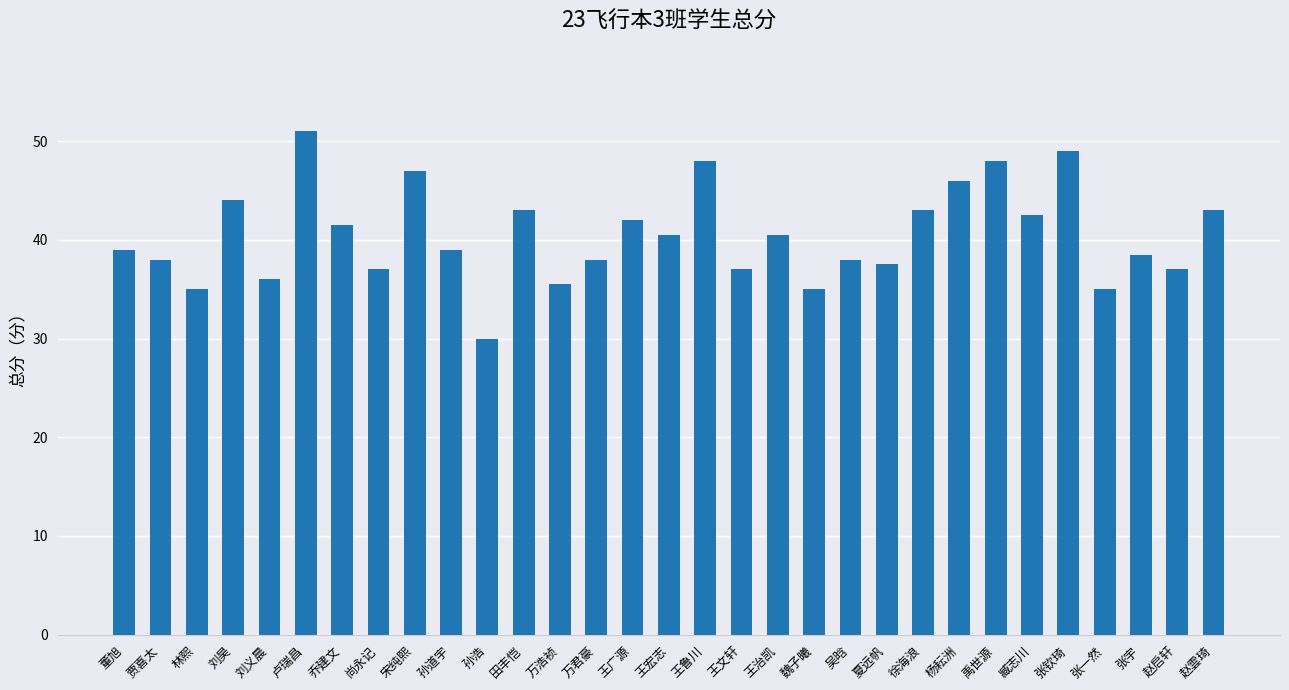

How many distinct data groups are displayed?

1